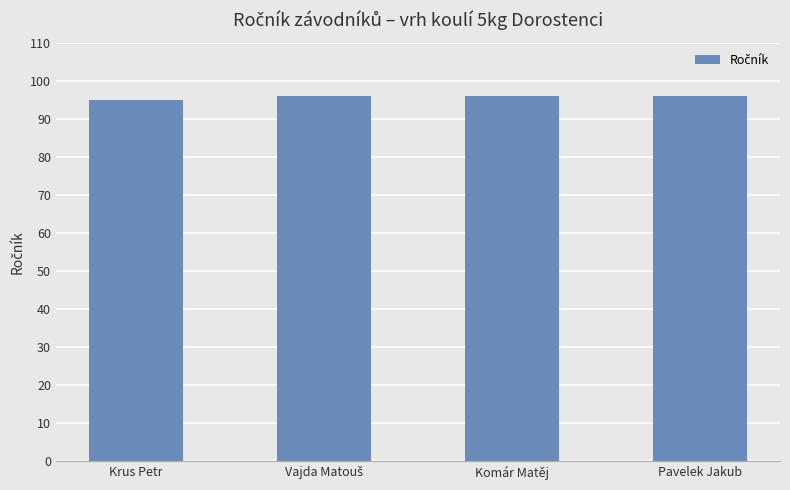

Is it true that the value at Komár Matěj is 161?

False